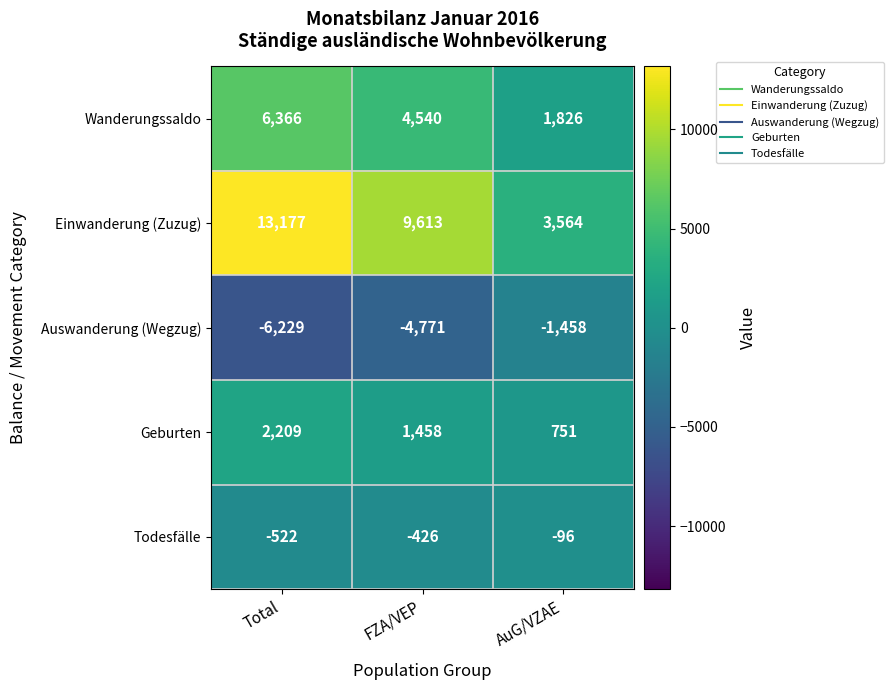

How many Auswanderung (Wegzug) values are between -6229 and -1458?

3